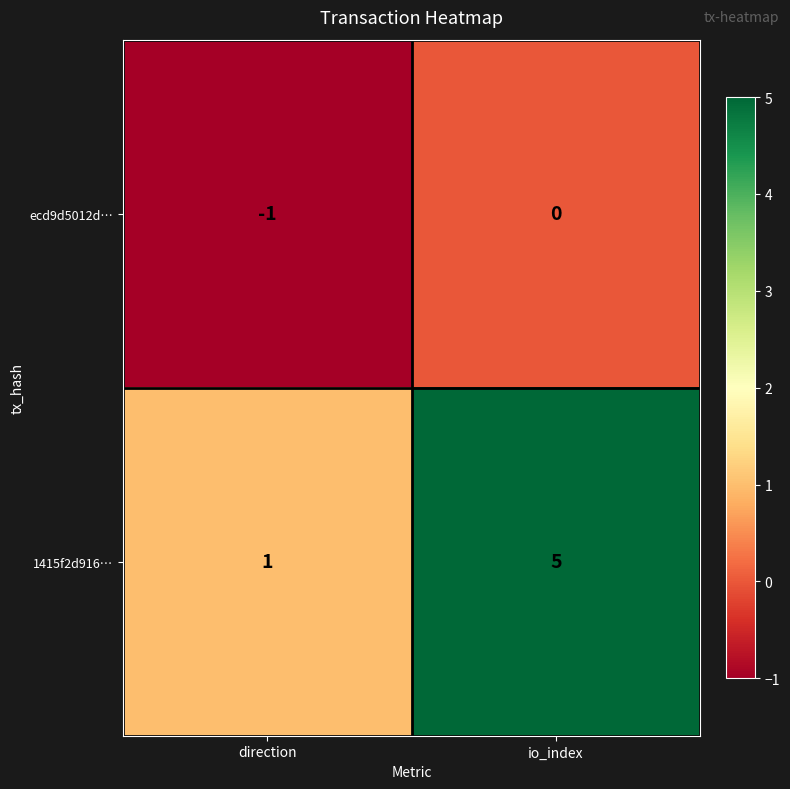

Where is ecd9d5012d… nearest to the value 0?

io_index